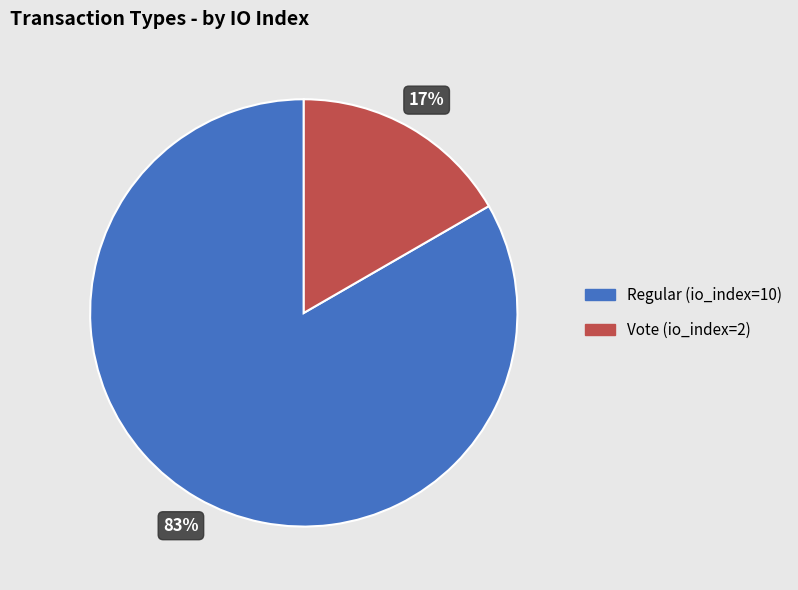

Which category has the smallest portion of the pie?

Vote (io_index=2)